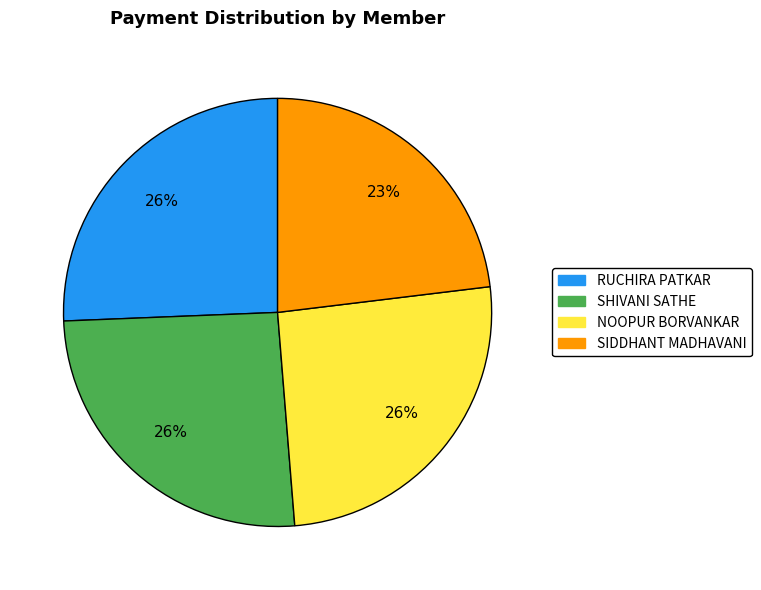

Approximately how many times larger is the value at NOOPUR BORVANKAR compared to SIDDHANT MADHAVANI?

1.1